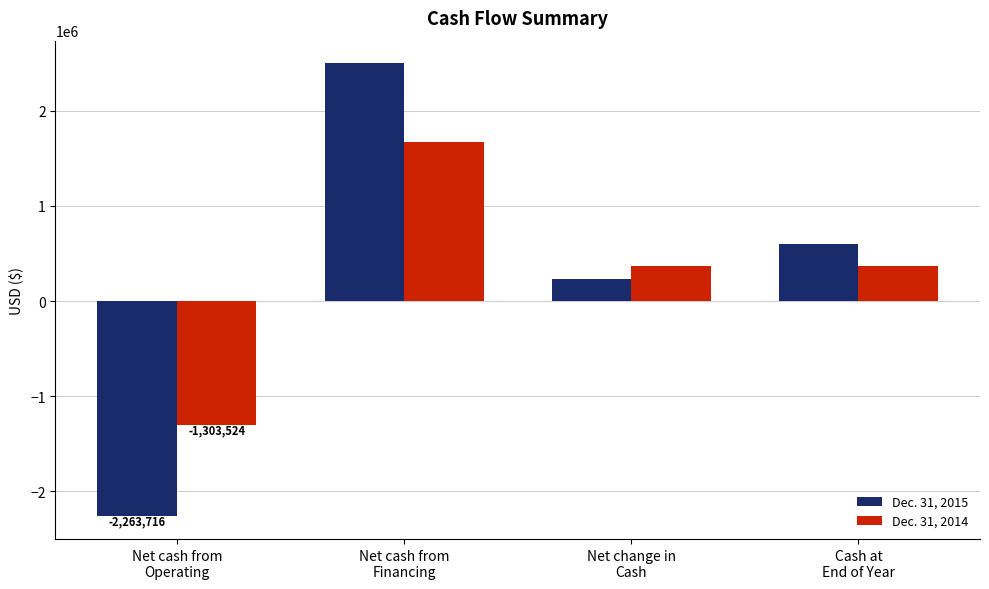

How many series are shown in this chart?

2